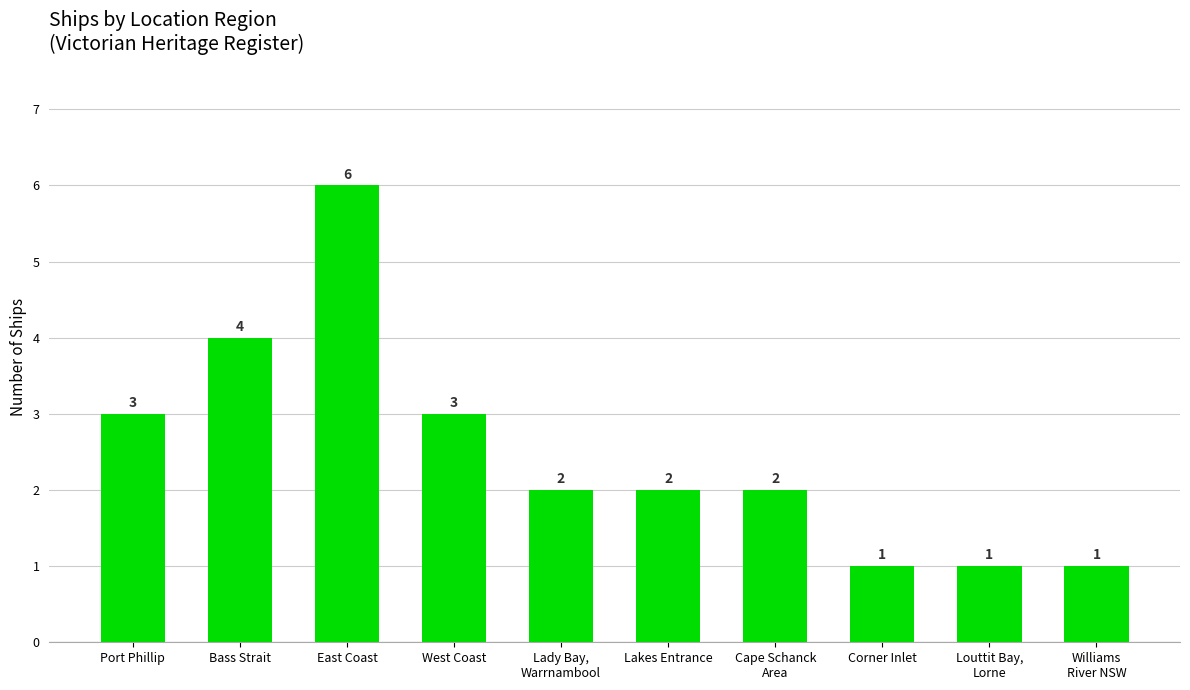

What is the ratio of the value at Louttit Bay,
Lorne to the value at West Coast?

0.3